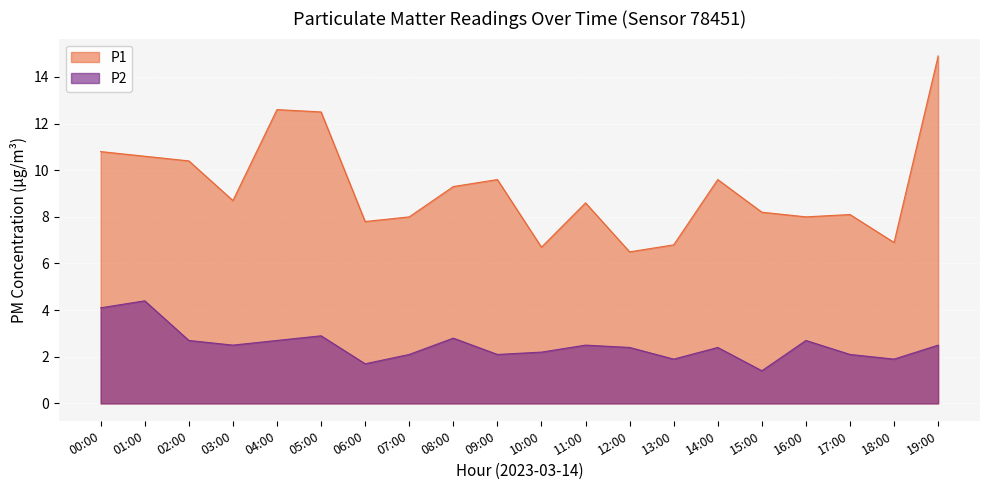

Rank the categories by P2 value from lowest to highest.

15:00, 06:00, 13:00, 18:00, 07:00, 09:00, 17:00, 10:00, 12:00, 14:00, 03:00, 11:00, 19:00, 02:00, 04:00, 16:00, 08:00, 05:00, 00:00, 01:00